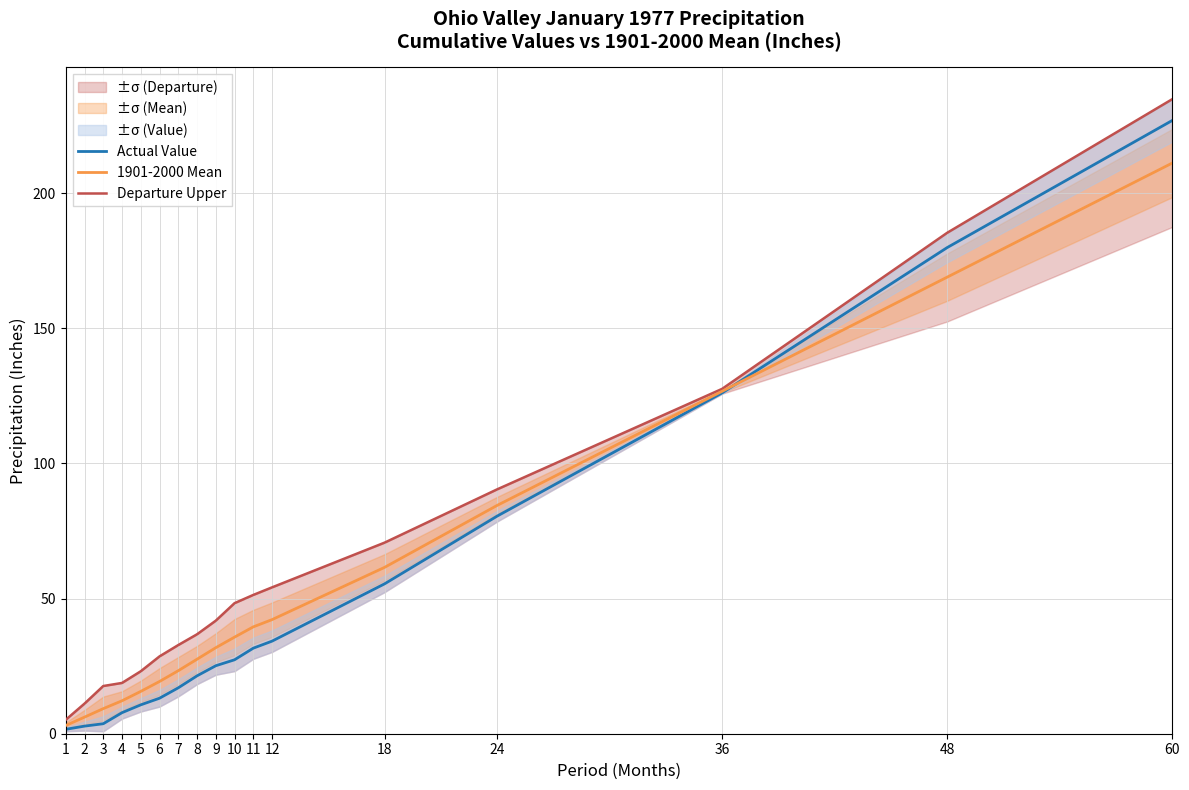

At which label is 1901-2000 Mean closest to 107?

36